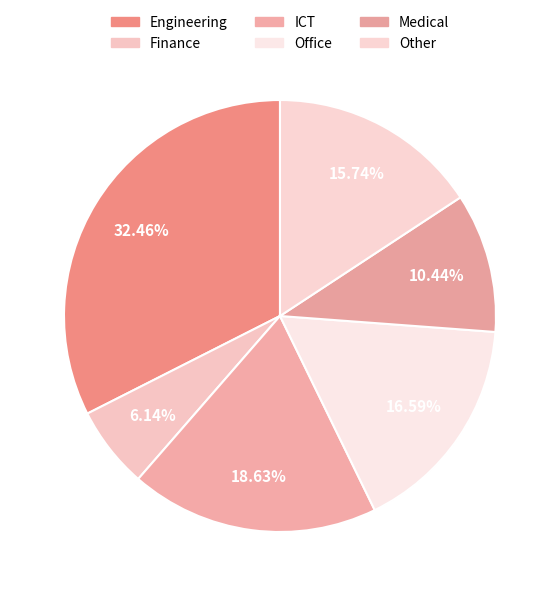

Is there any slice that represents more than half of the pie?

No